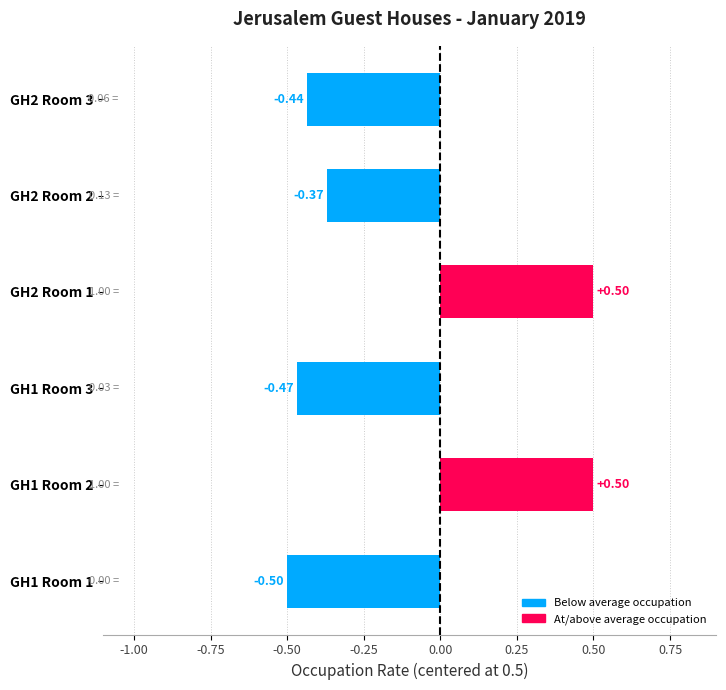

Which has a higher value, GH2 Room 1 or GH1 Room 1?

GH2 Room 1